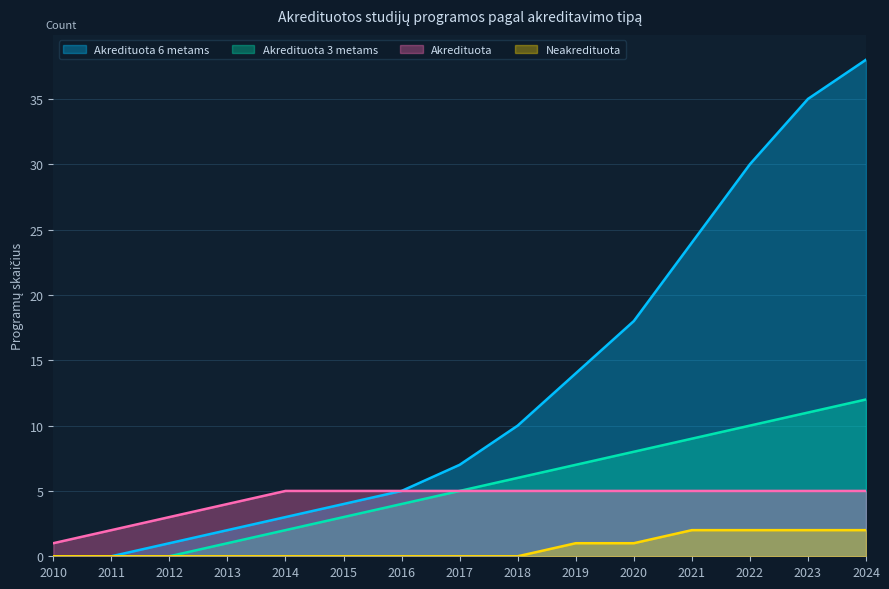

What is the difference between the Akredituota values at 2011 and 2013?

2